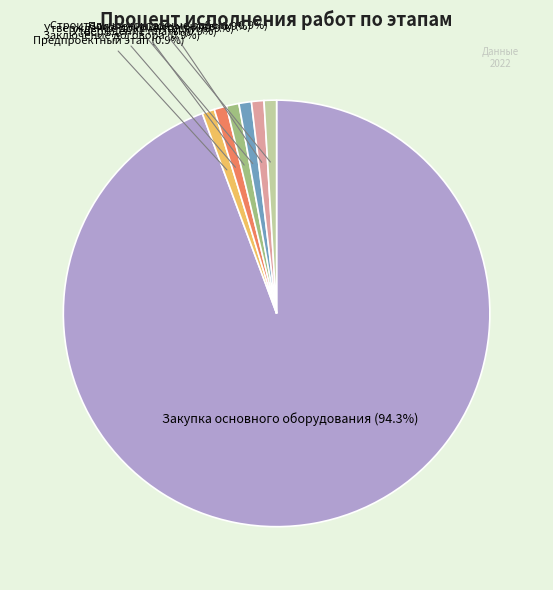

Does any single category account for the majority?

Yes